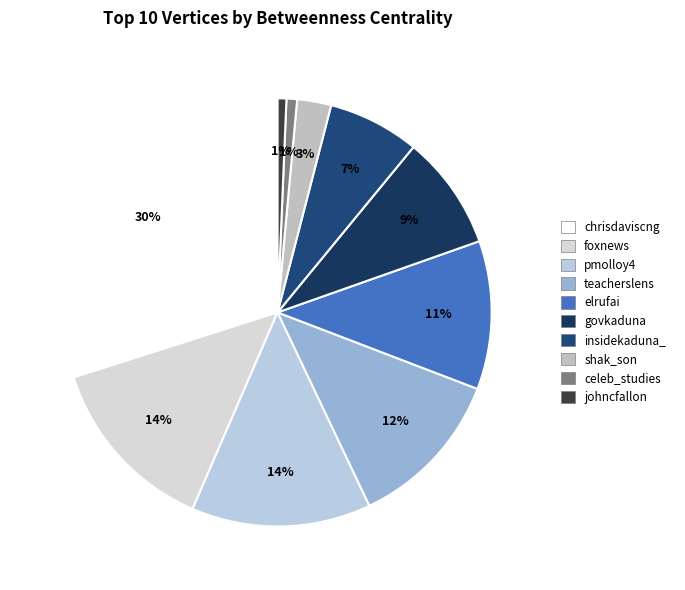

Is the sum of elrufai and teacherslens greater than half?

No